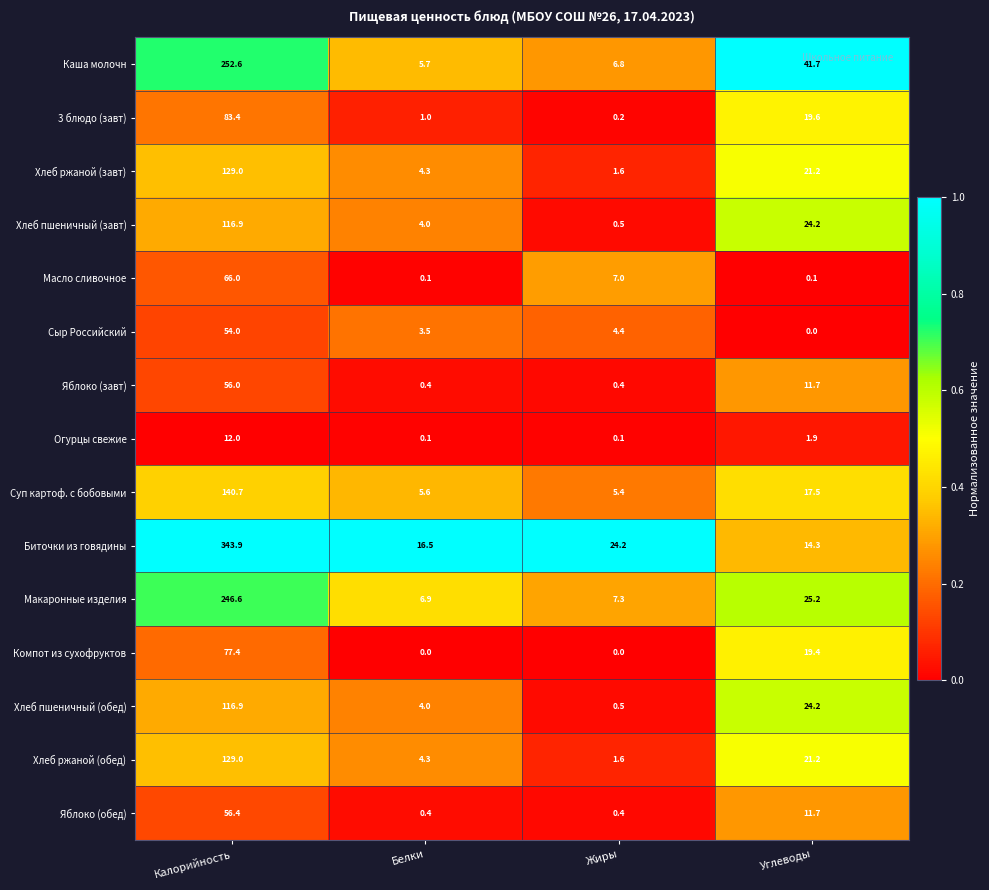

Which series has the largest total across all categories?

Биточки из говядины